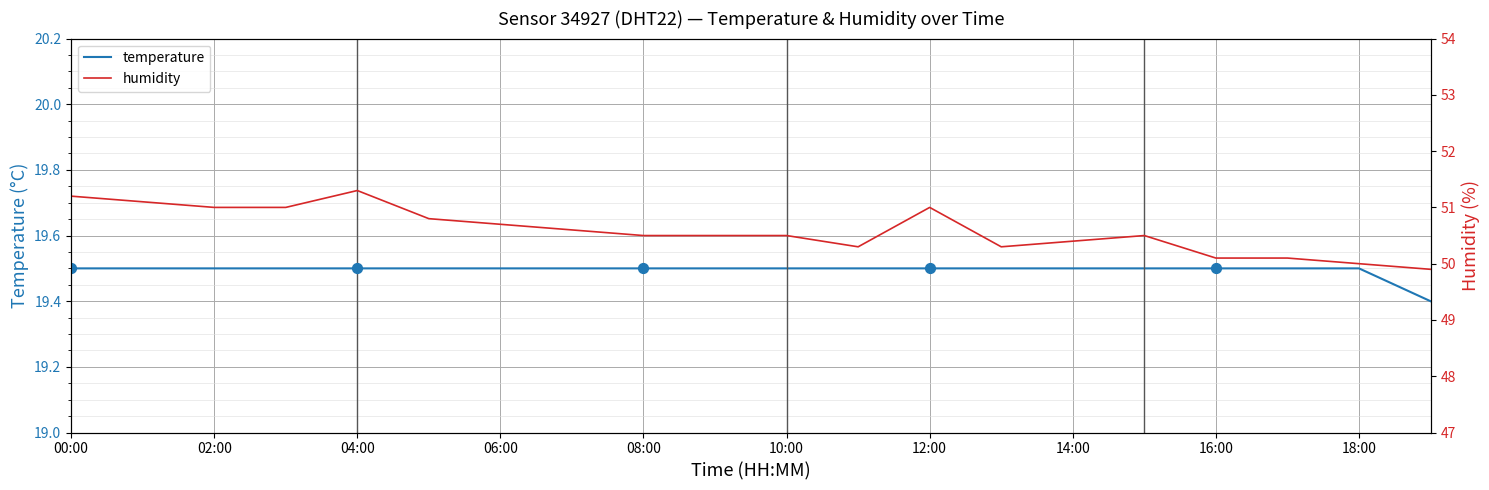

At how many categories does at least one series exceed 34?

20